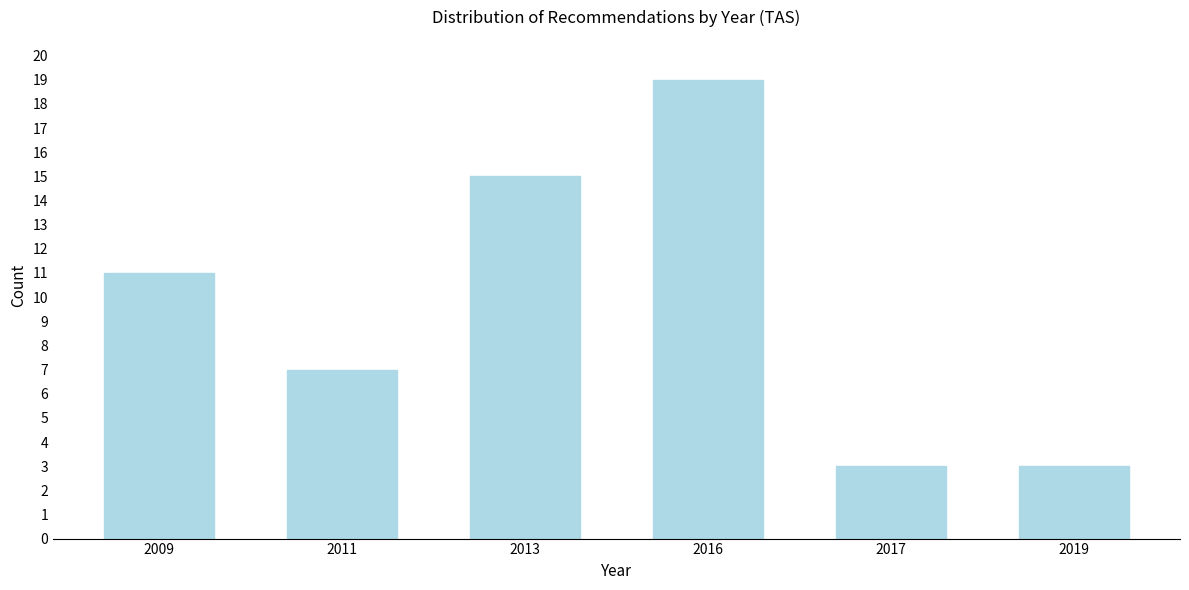

Reading right to left, extract all data points from this chart.

3	3	19	15	7	11